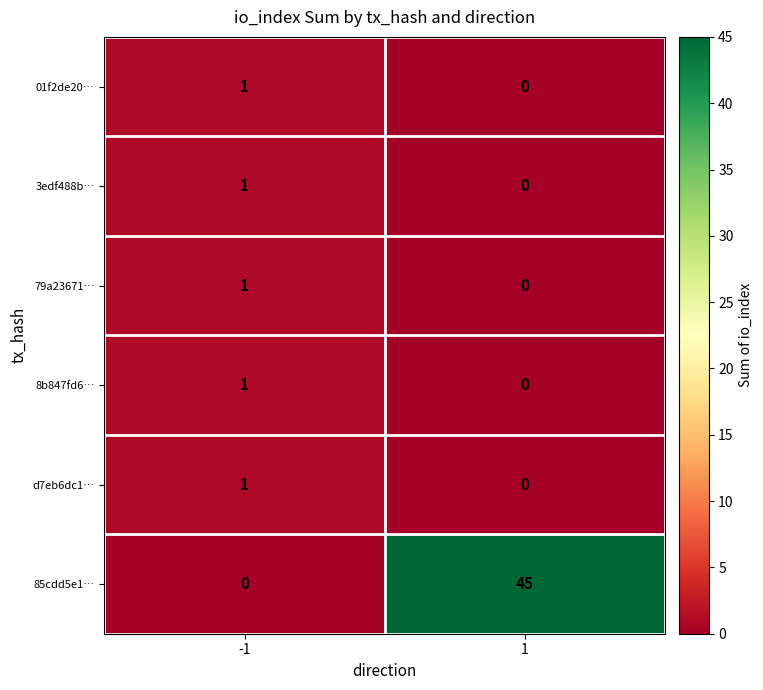

What is the maximum value shown in the chart?

45